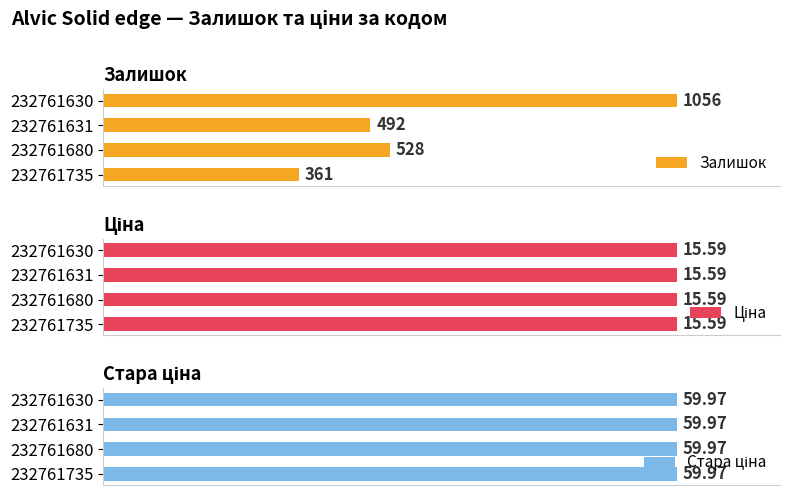

List the labels in order of Залишок value, smallest first.

232761735, 232761631, 232761680, 232761630